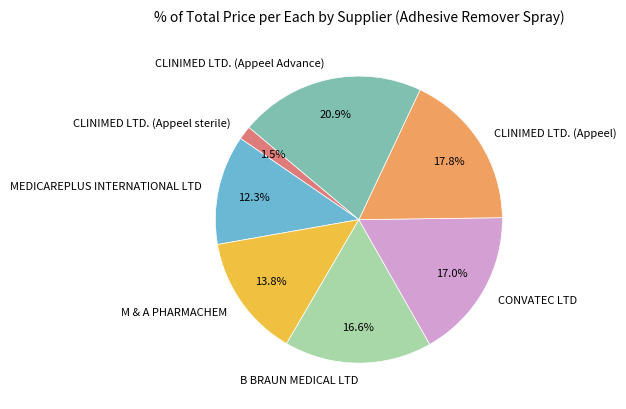

Is it true that M & A PHARMACHEM is 14% of the pie?

True